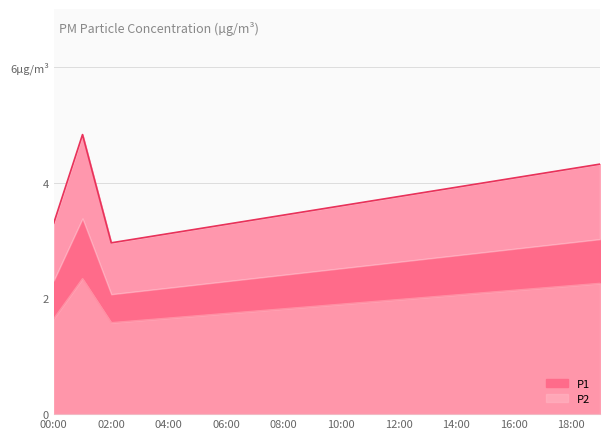

What is the average value of the P2 series?

2.0